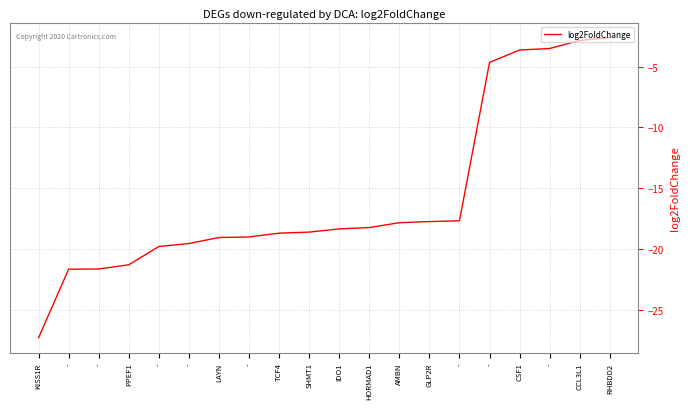

What is the value of the 19th point from the left?

-2.8